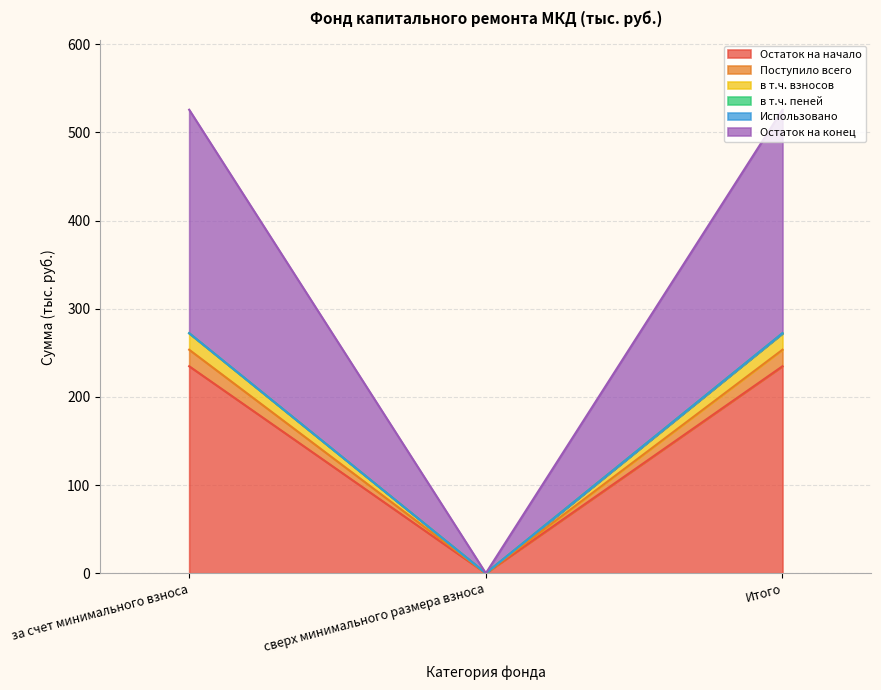

What is the maximum value for Остаток на начало?

234.8